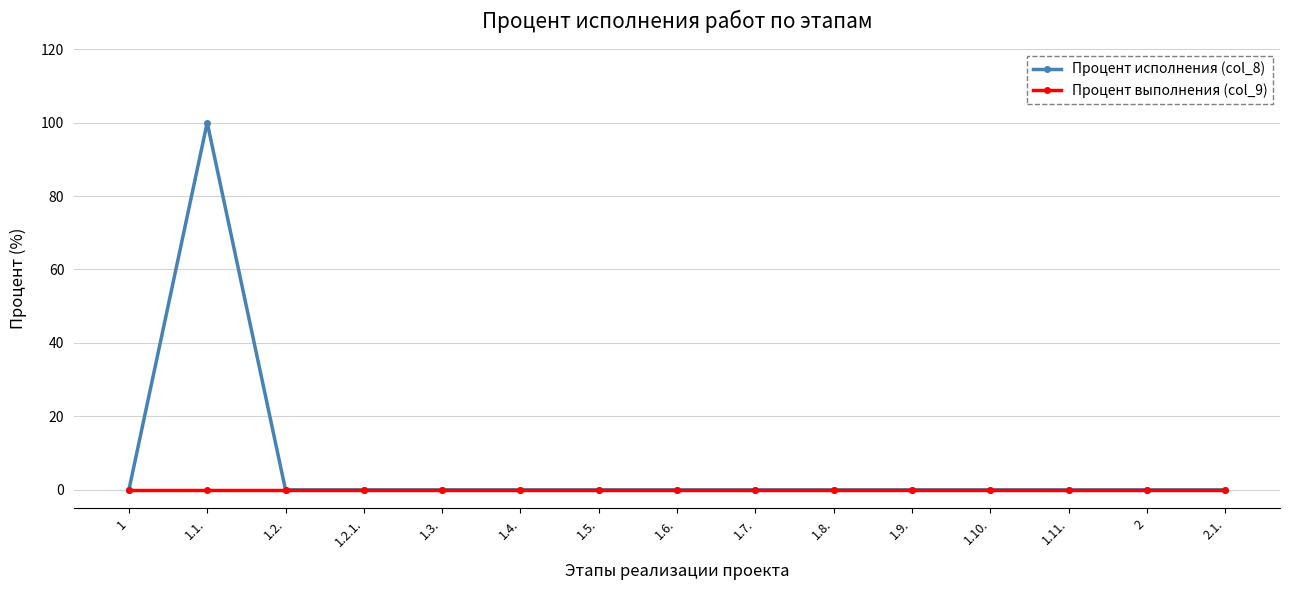

At which category is the sum across all series the highest?

1.1.